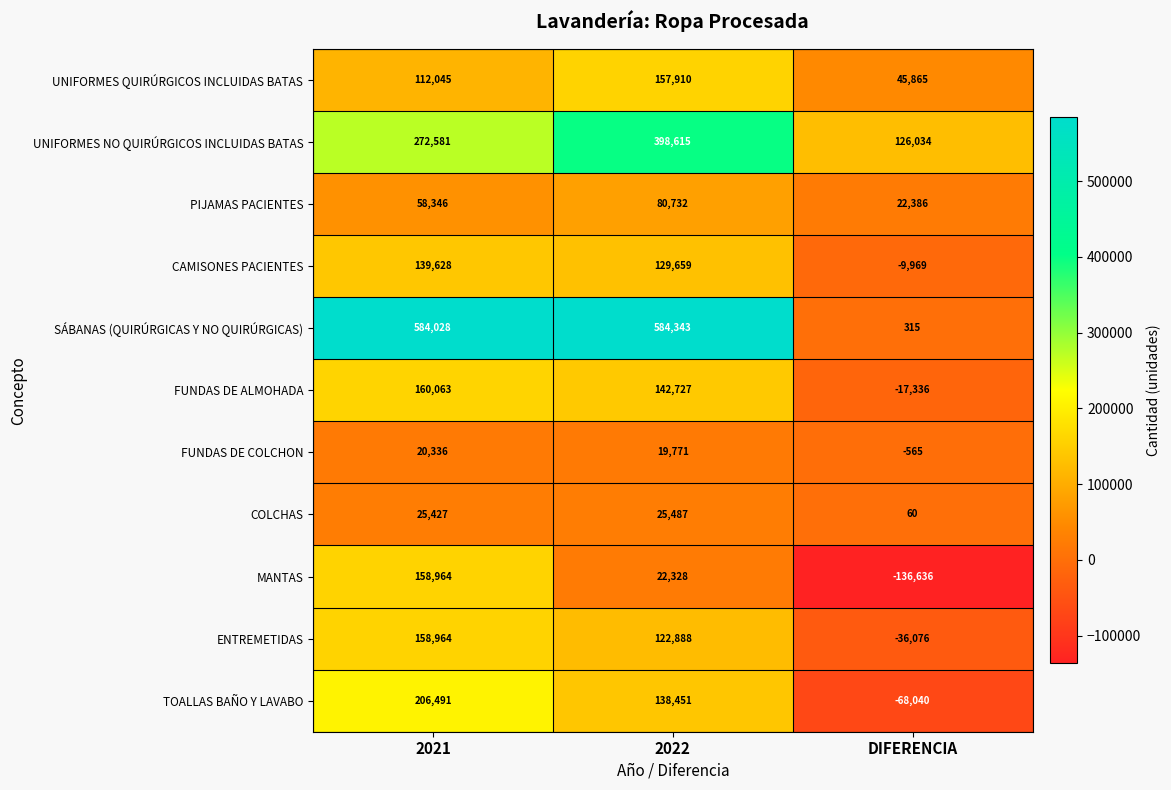

Rank the categories by UNIFORMES NO QUIRÚRGICOS INCLUIDAS BATAS value from highest to lowest.

2022, 2021, DIFERENCIA